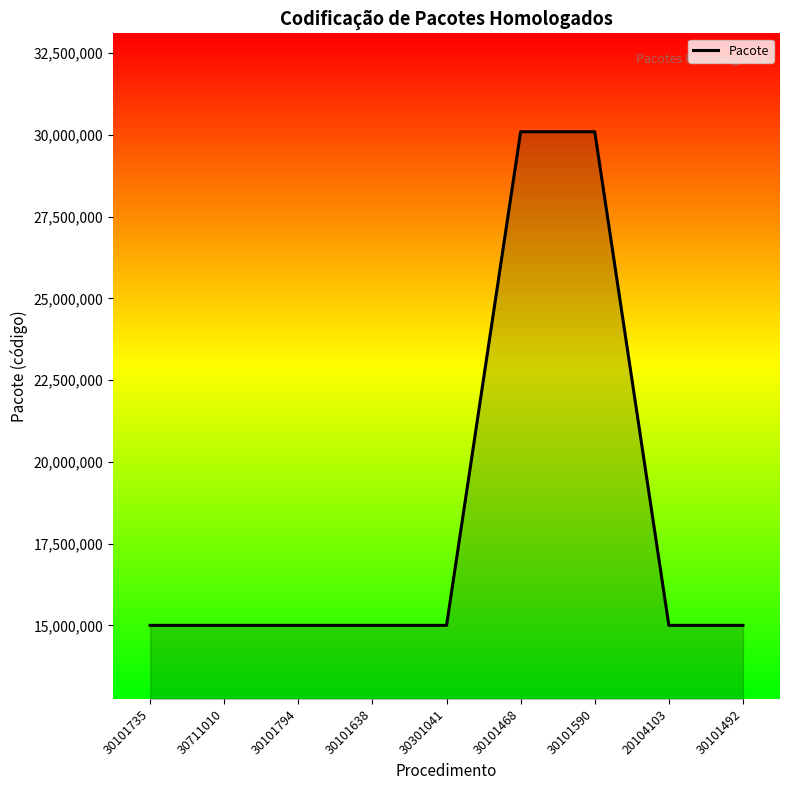

What is the minimum value shown in the chart?

15000013